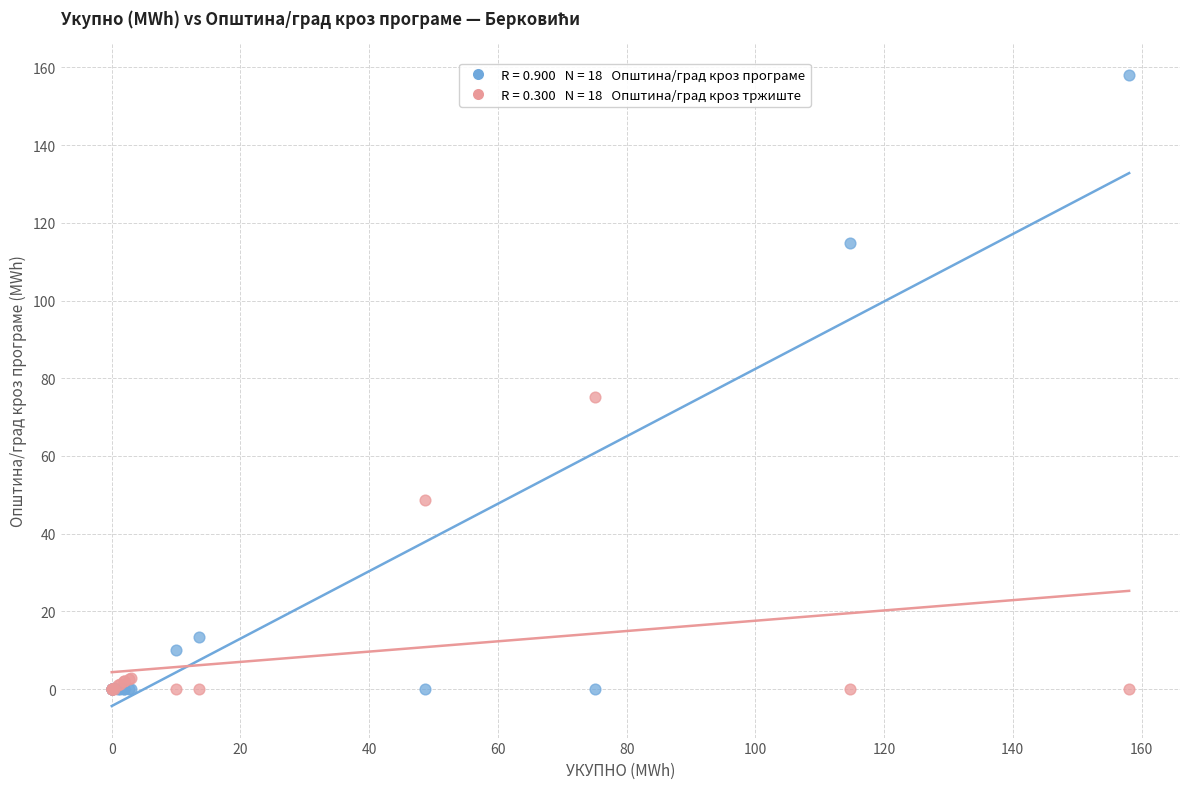

Across all series, what Y value is closest to 79?

75.1